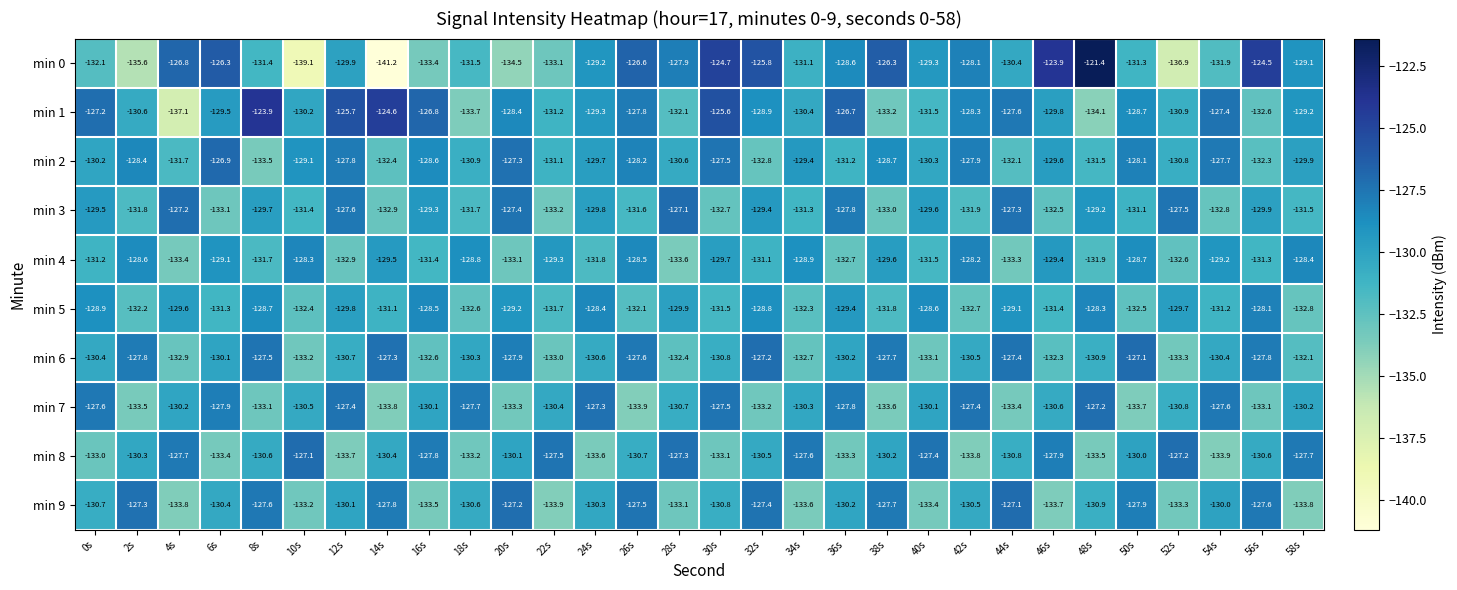

True or false: min 9 has a value of -127.6 at 56s.

True